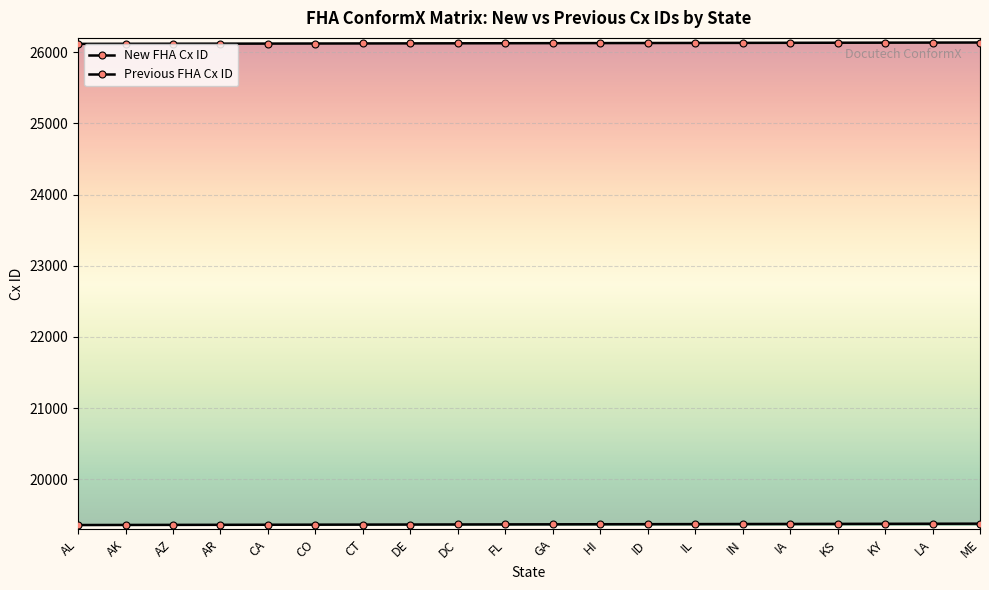

What is the value of the Previous FHA Cx ID point at the 8th from the left?

19365